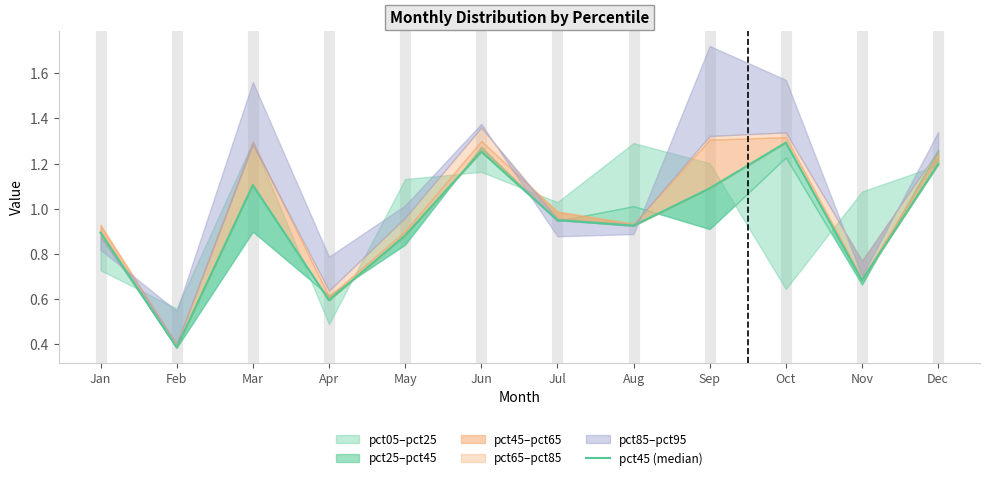

Reading left to right, extract all data points from this chart.

0.9	0.4	1.1	0.6	0.9	1.3	0.9	0.9	1.1	1.3	0.7	1.2